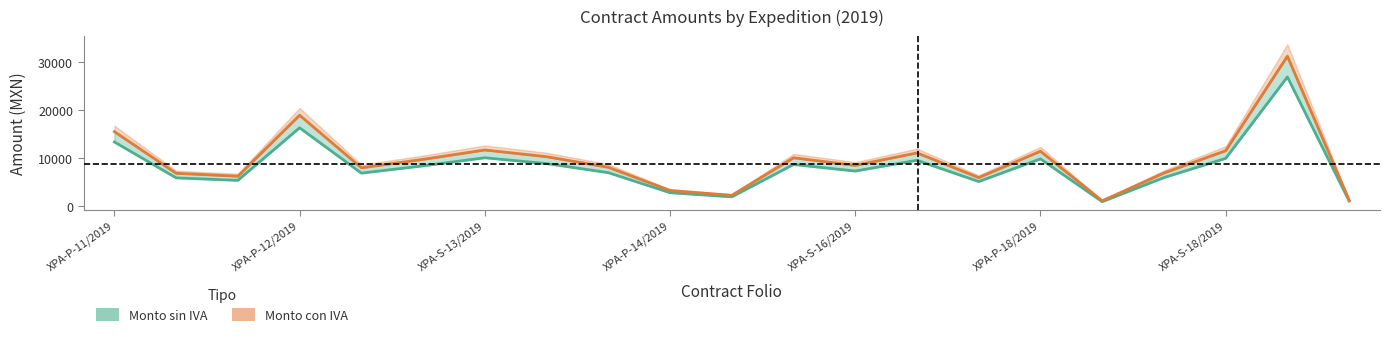

True or false: Monto sin IVA has more than 1 interior local peaks.

True